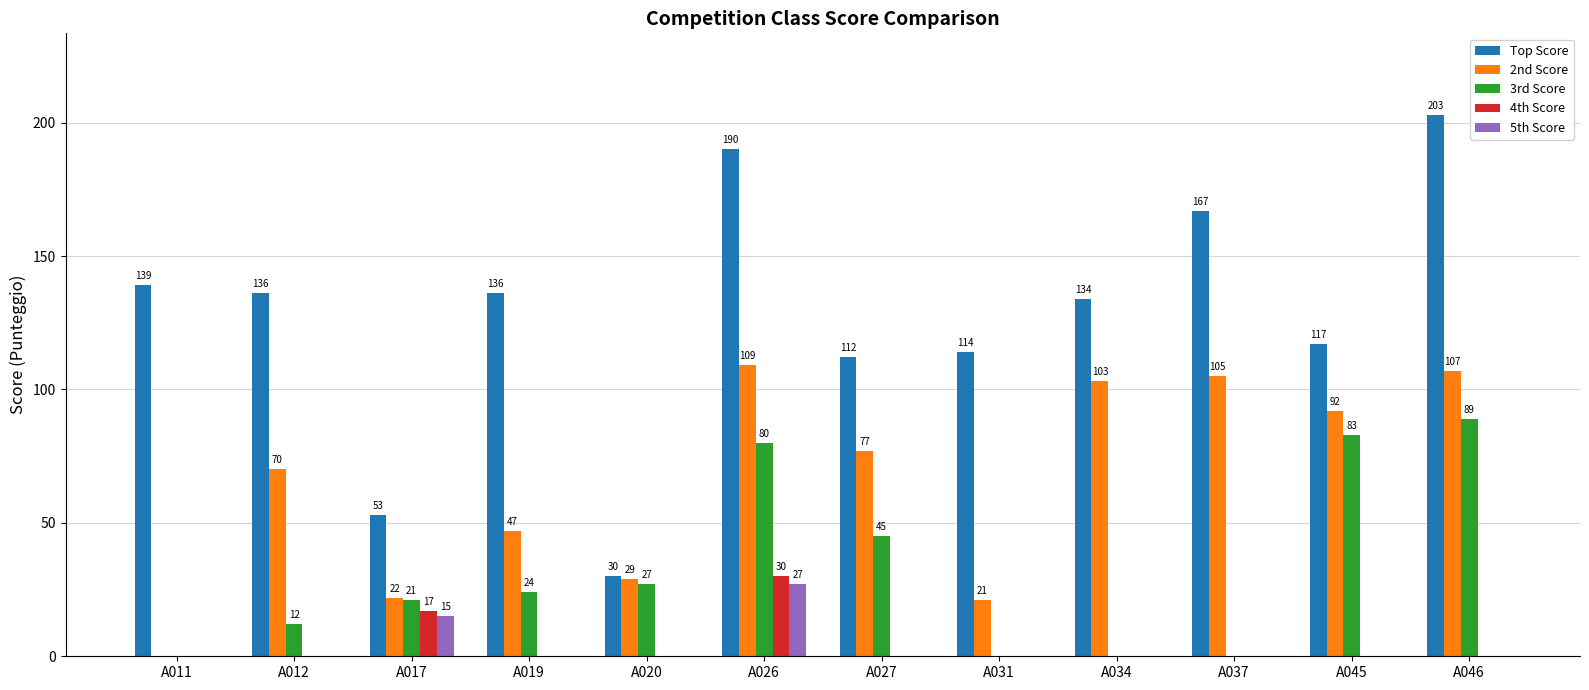

What is the sum of all 3rd Score values?

381